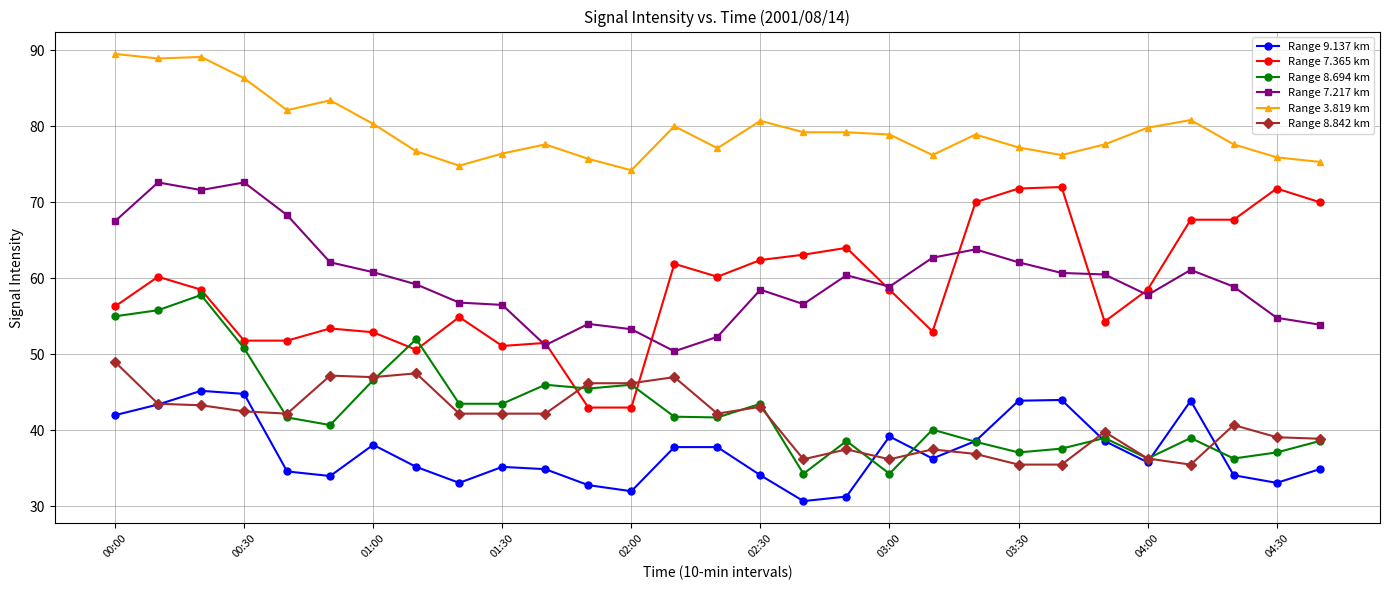

What is the value of the Range 7.217 km point at the 1st from the left?

67.5